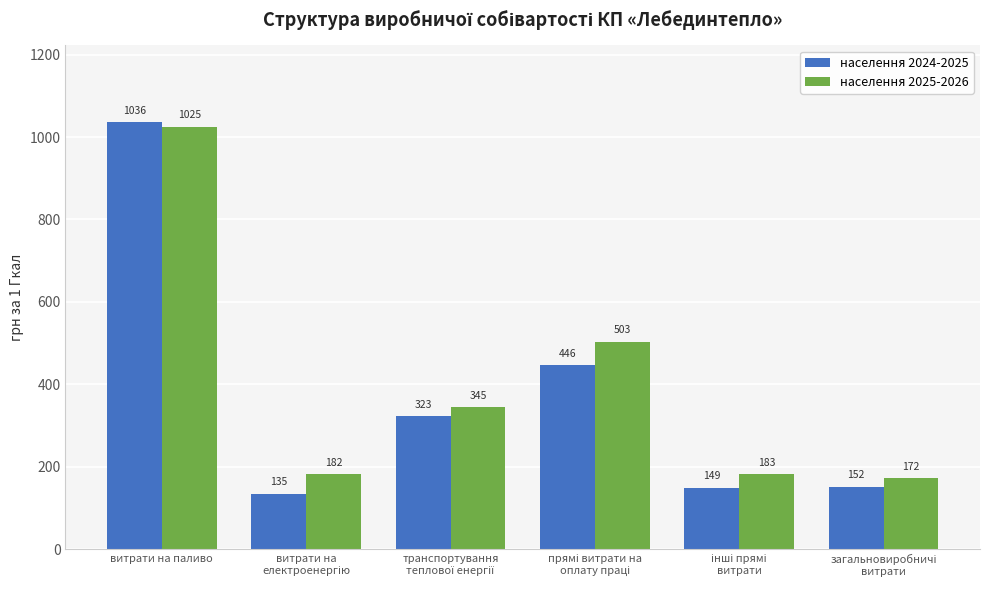

At which label does населення 2025-2026 first exceed 345?

витрати на паливо